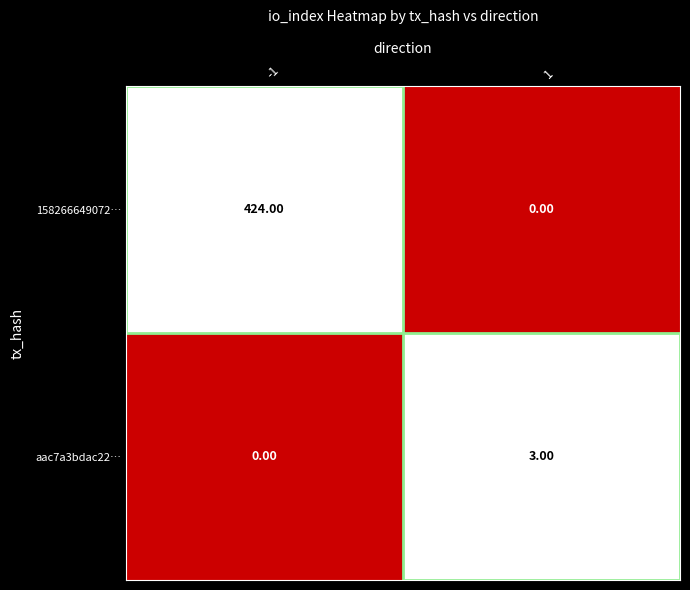

Rank the series at -1 from highest to lowest value.

158266649072…, aac7a3bdac22…